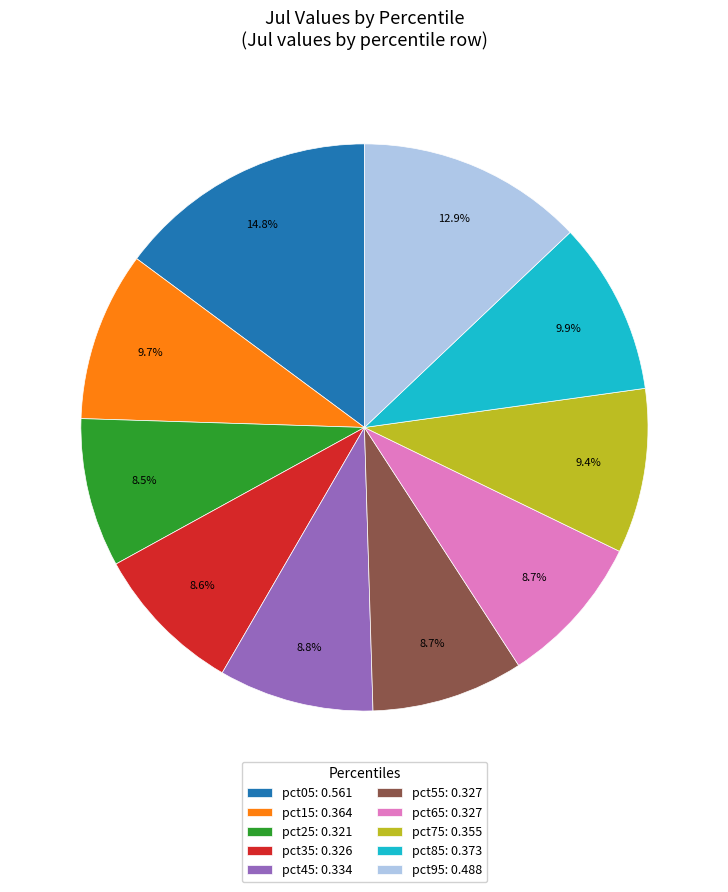

How many slices are in this pie chart?

10